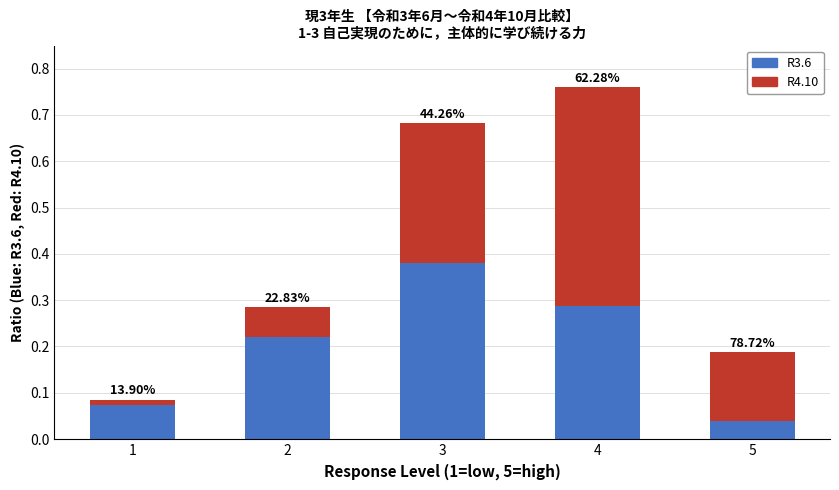

Rank the categories by R4.10 value from lowest to highest.

1, 2, 5, 3, 4